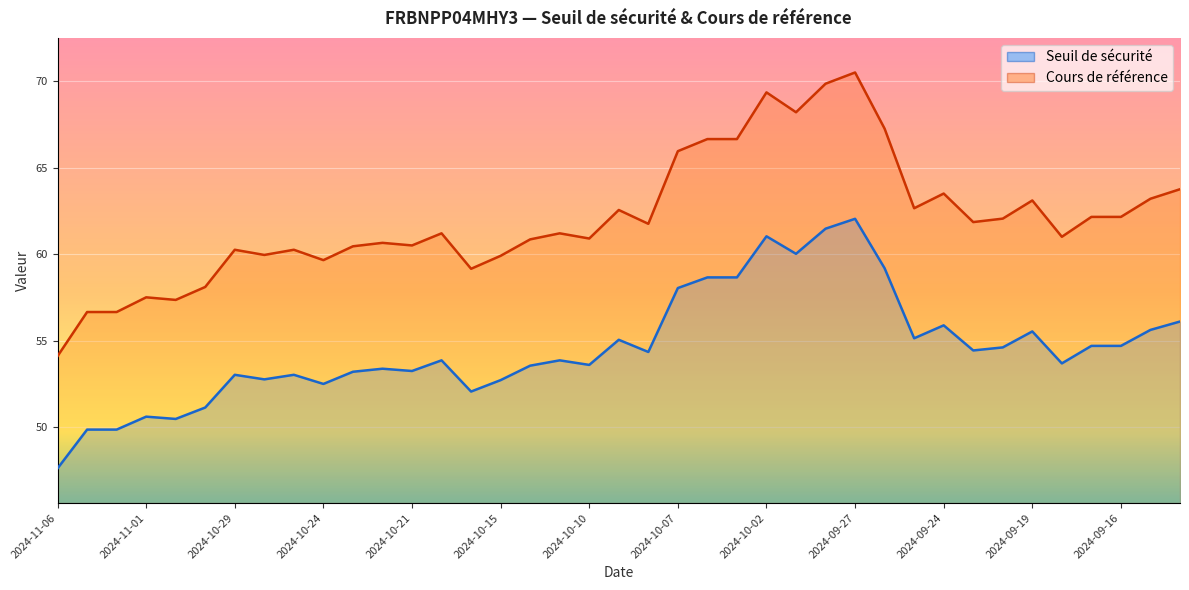

What is the maximum value shown in the chart?

70.5